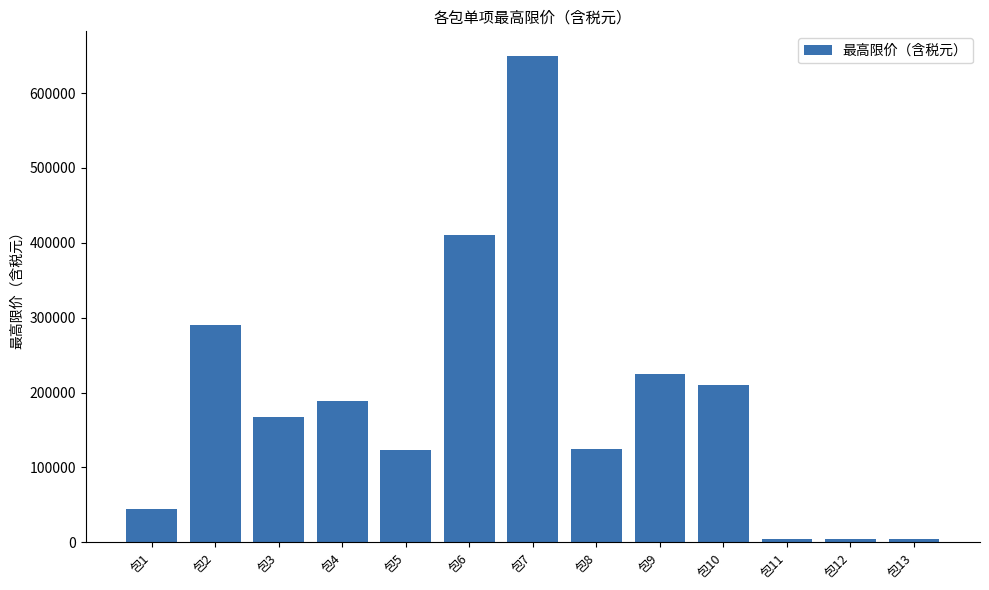

Which category has the highest value across all series?

包7